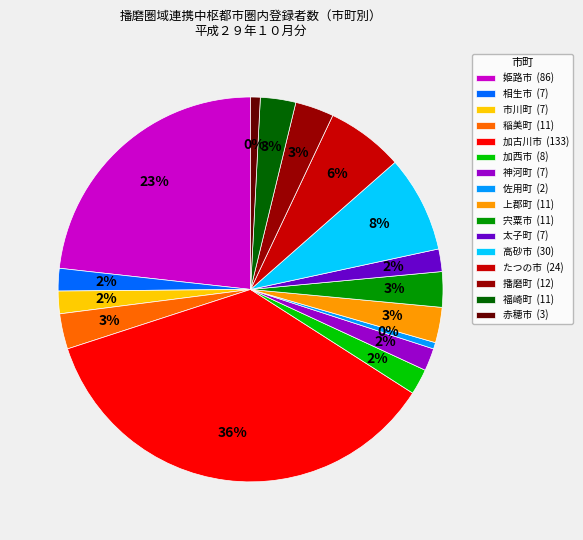

How many segments does this pie chart have?

16